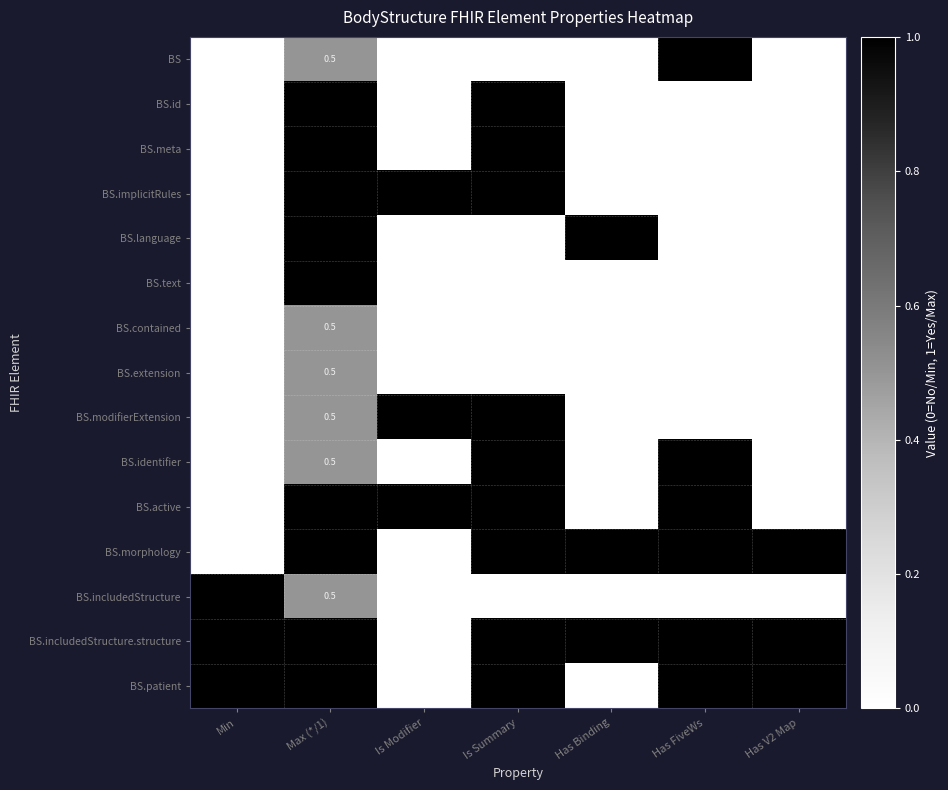

Count the number of categories in the chart.

7